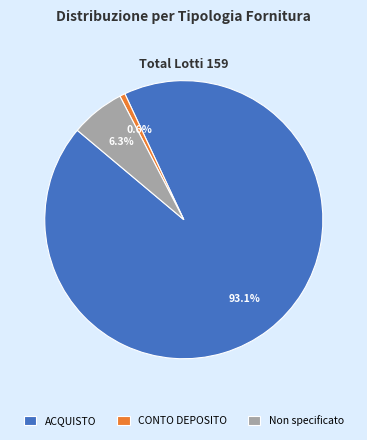

Is it true that ACQUISTO is 99% of the pie?

False